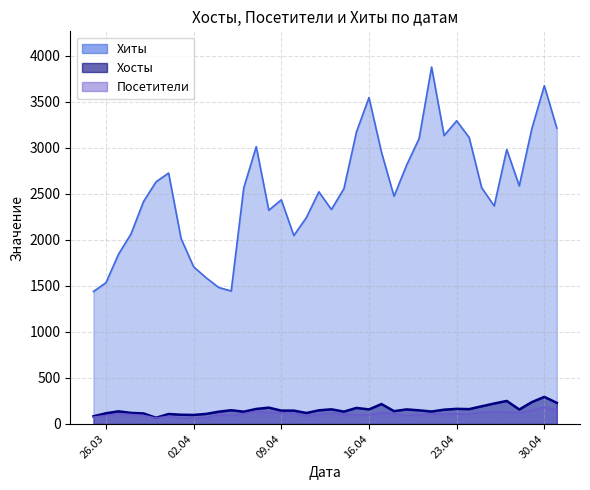

What is the minimum value for Хиты?

1439